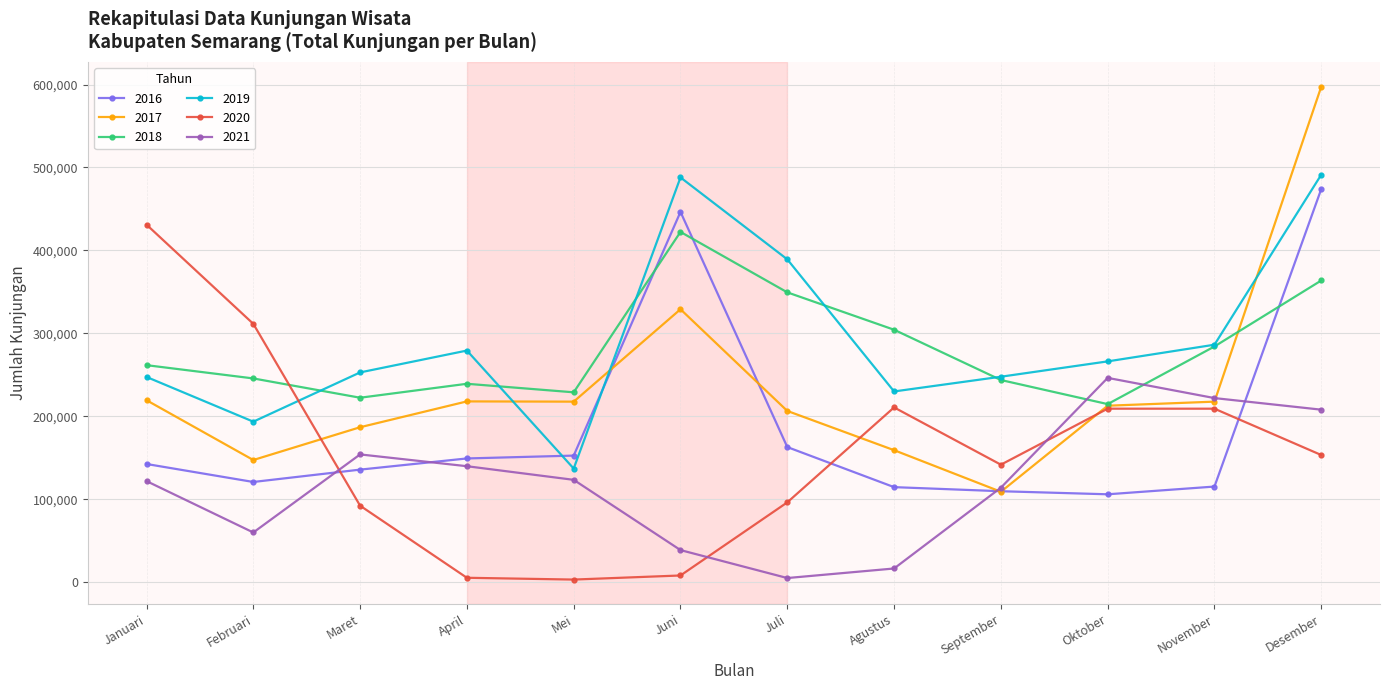

Where is the first local minimum for 2016?

Februari